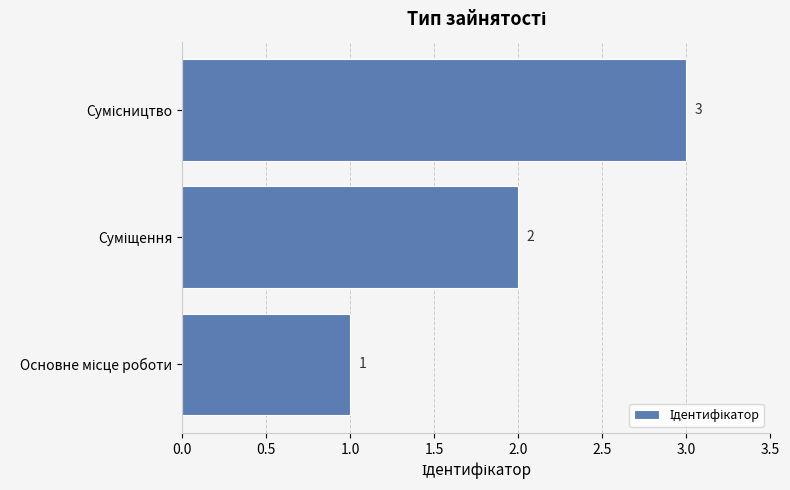

What is the greatest value displayed?

3